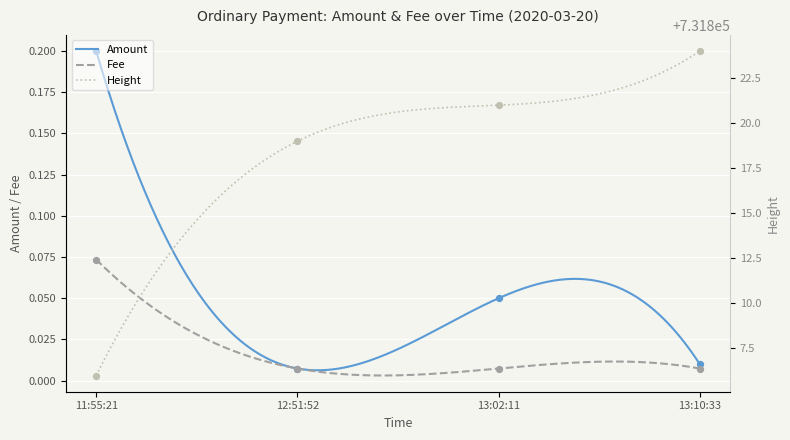

At which category is the sum across all series the highest?

13:10:33